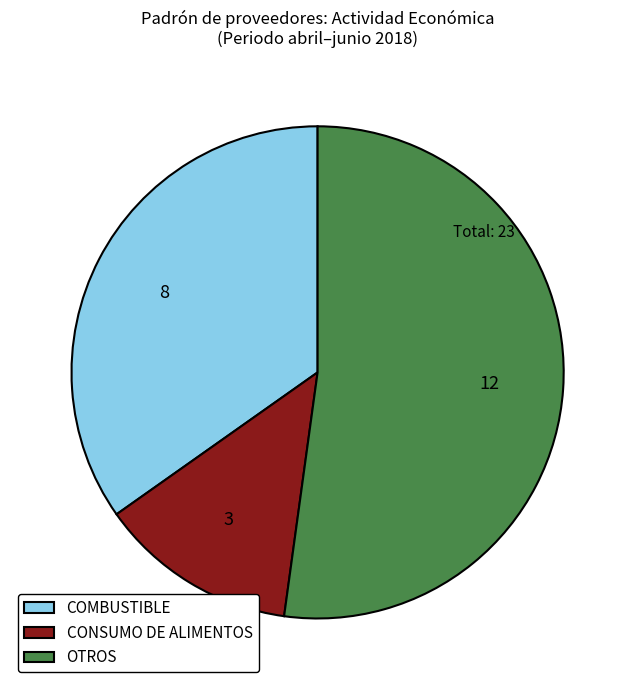

What is the largest slice in the pie chart?

OTROS